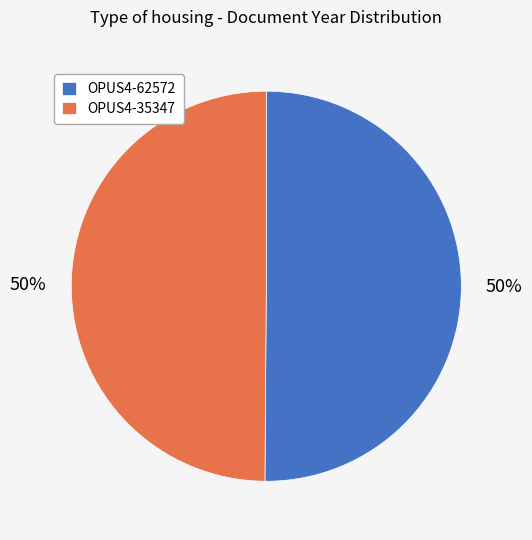

To the nearest percent, what percentage of the pie is OPUS4-35347?

50%